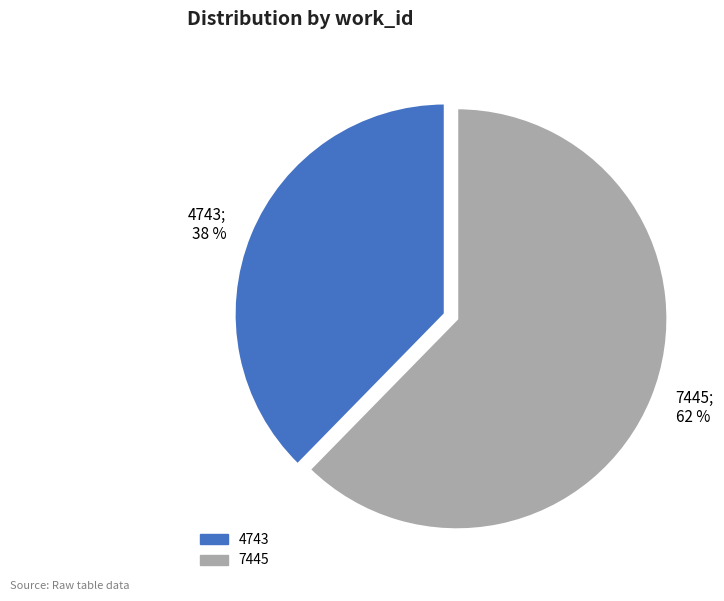

To the nearest percent, what is the combined percentage of 4743 and 7445?

100%